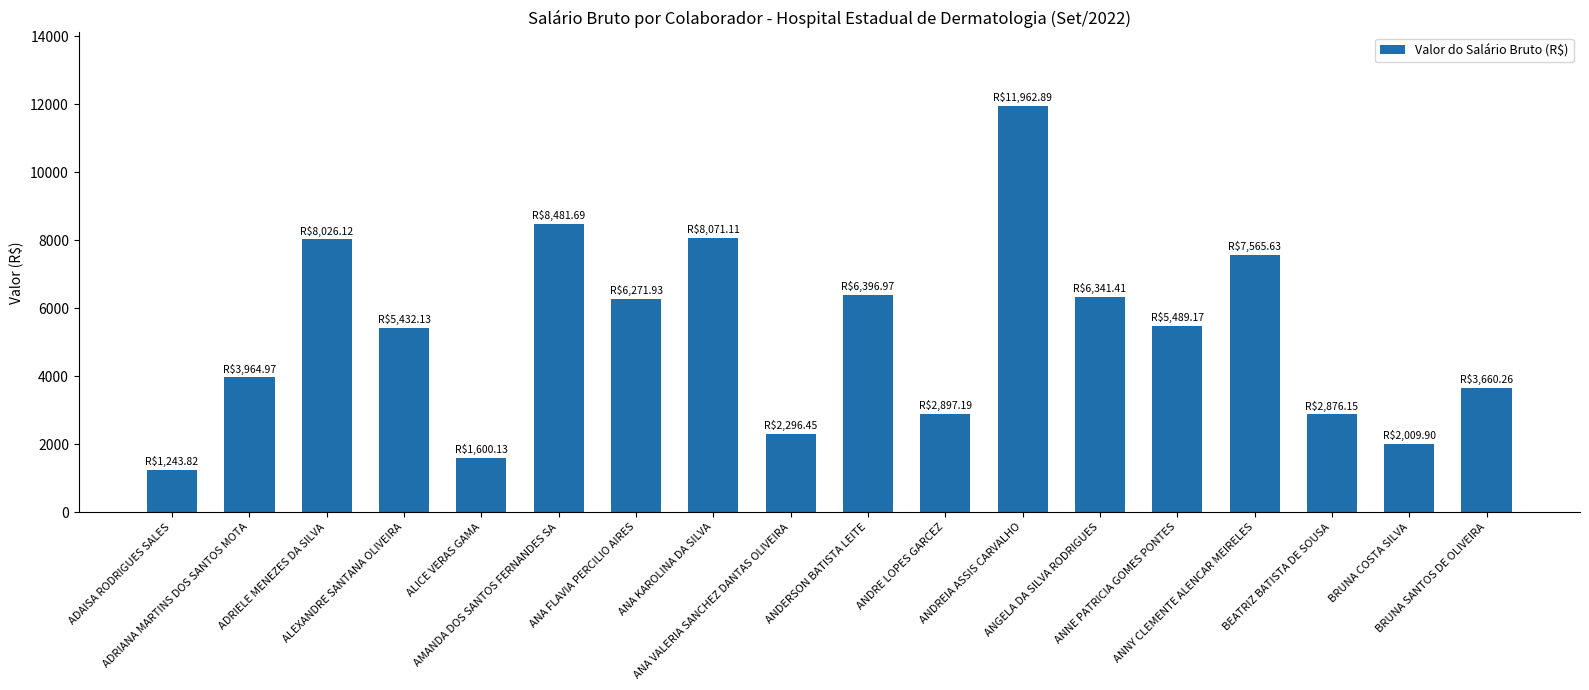

Is it true that the value at ANDRE LOPES GARCEZ is 2897.2?

True